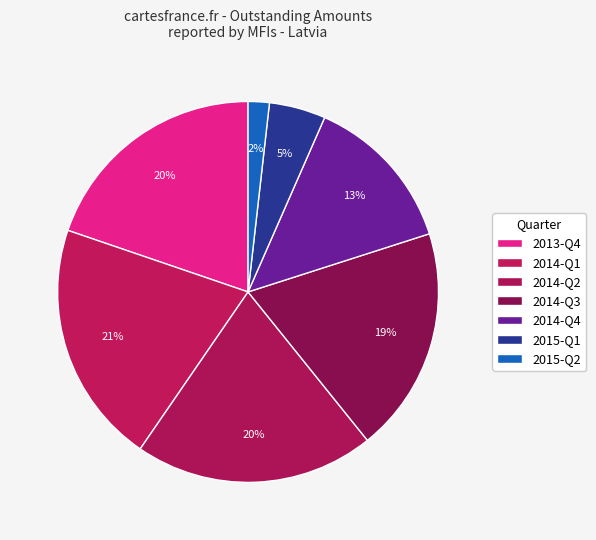

How many slices are in this pie chart?

7